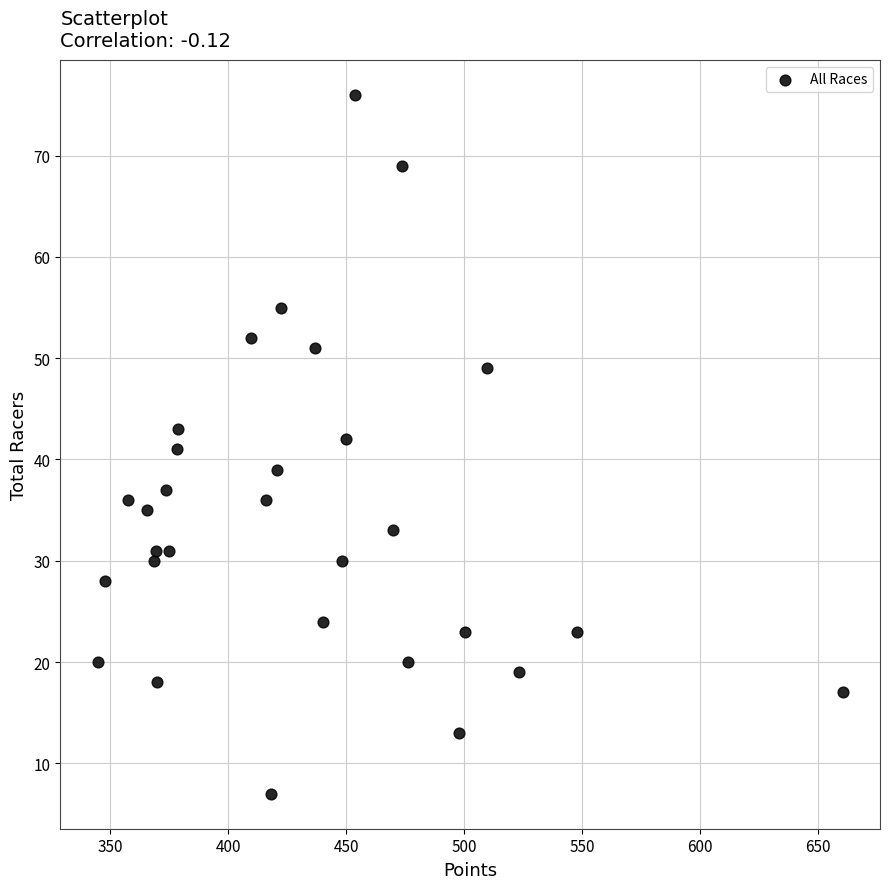

What is the range of Y values (max minus min)?

69